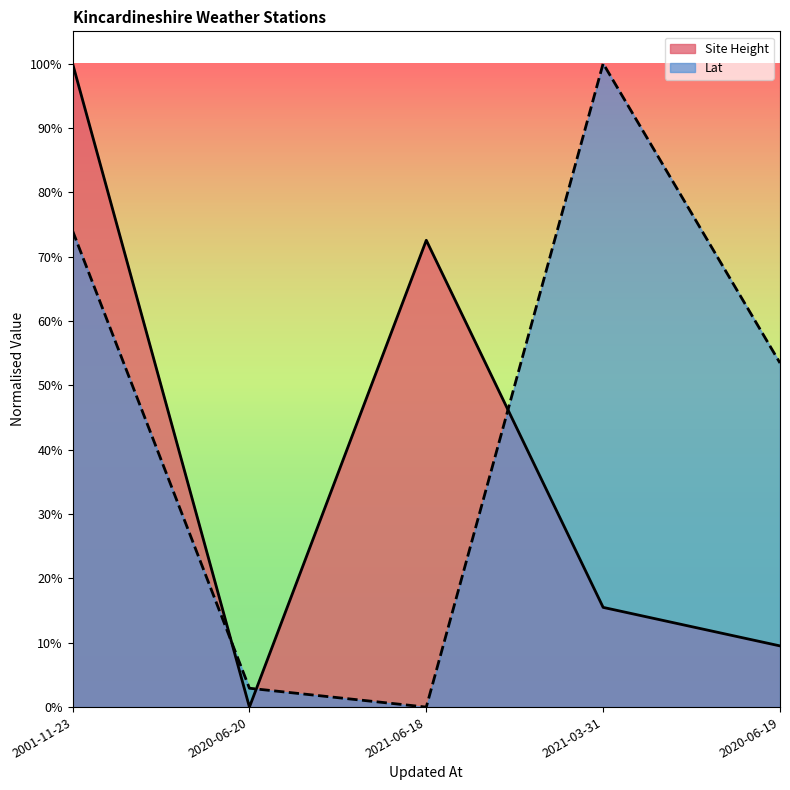

At which category does Lat reach its first local peak?

2021-03-31